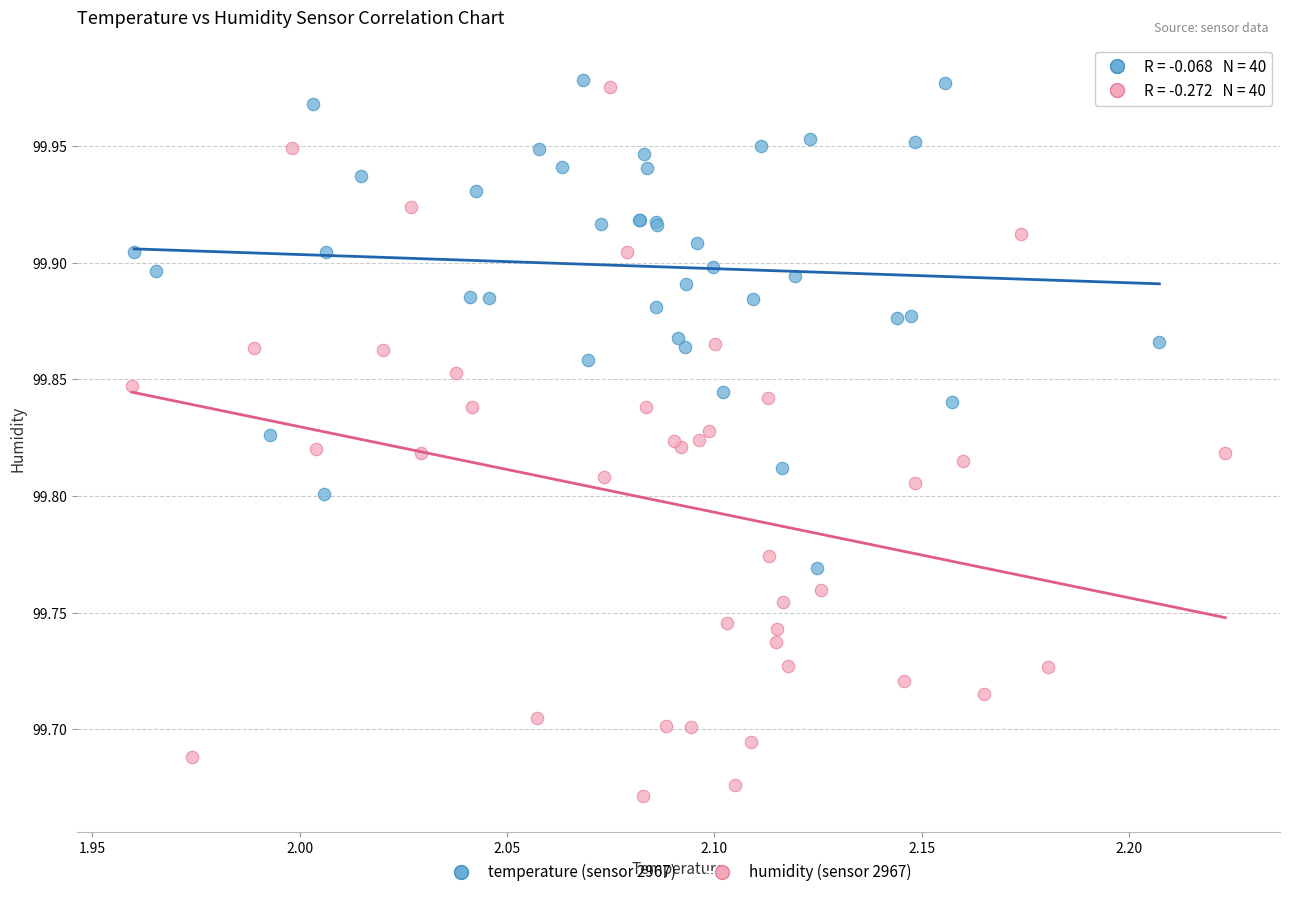

Which series contains the lowest Y value?

humidity (sensor 2967)